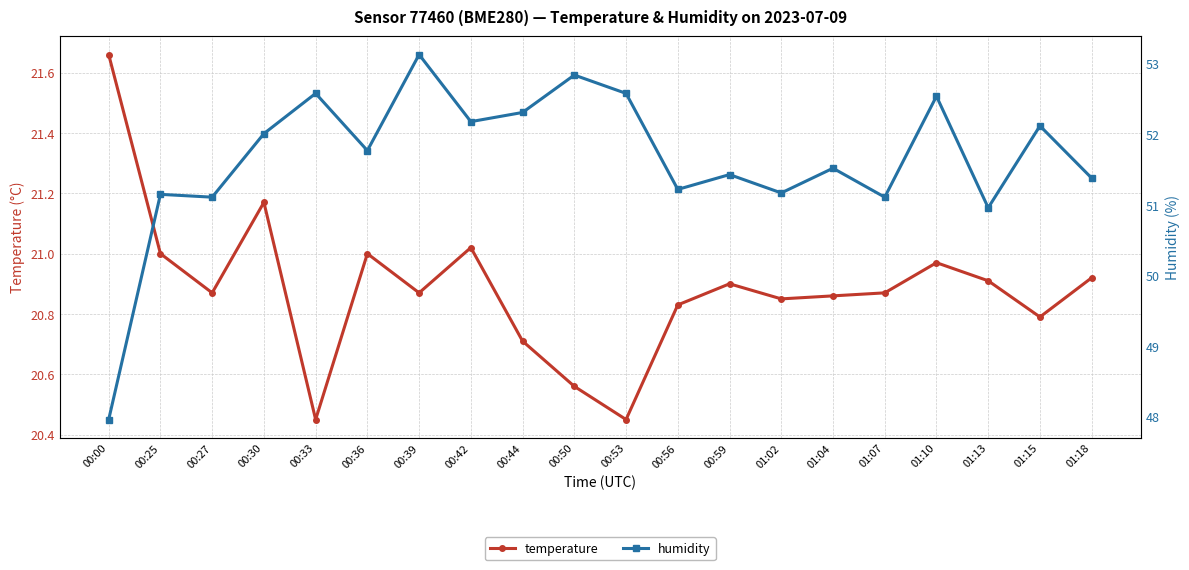

What is the sum of the temperature values at 01:04 and 00:42?

41.9